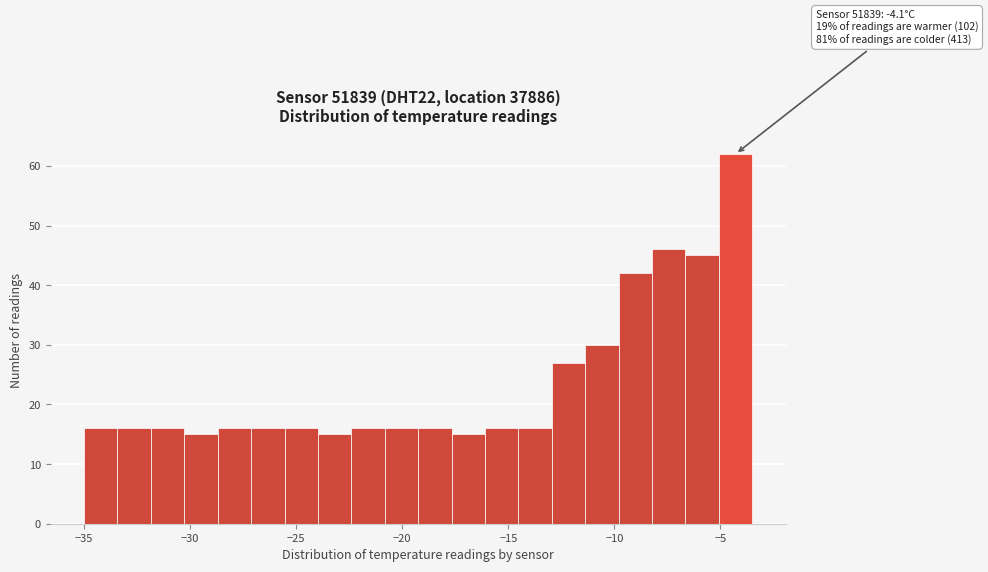

Around what value on the x-axis is the tallest bar? Give the approximate position of its centre, as read against the axis.

-4.5